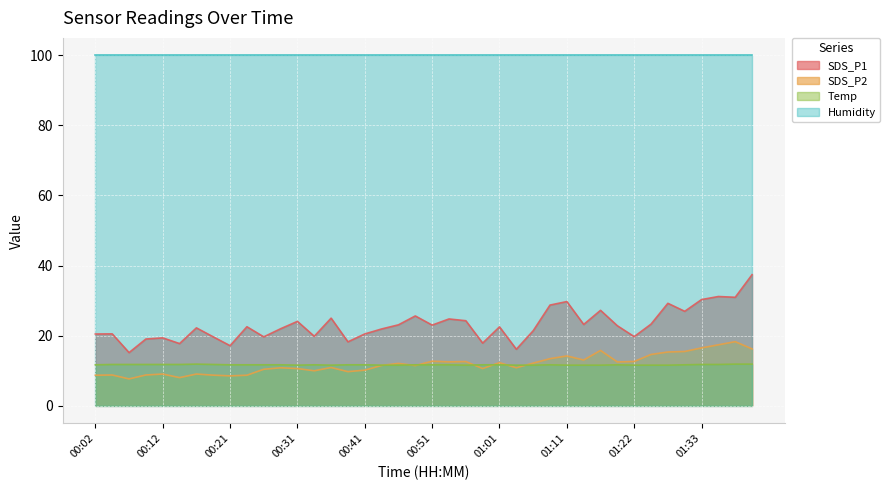

What is the label of the 33rd point from the right?

00:19